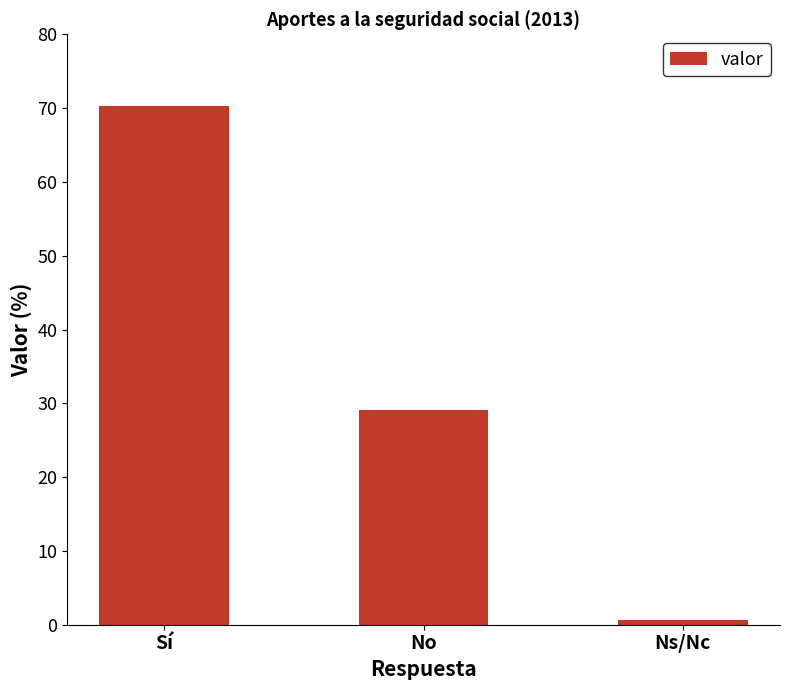

What is the average value?

33.3